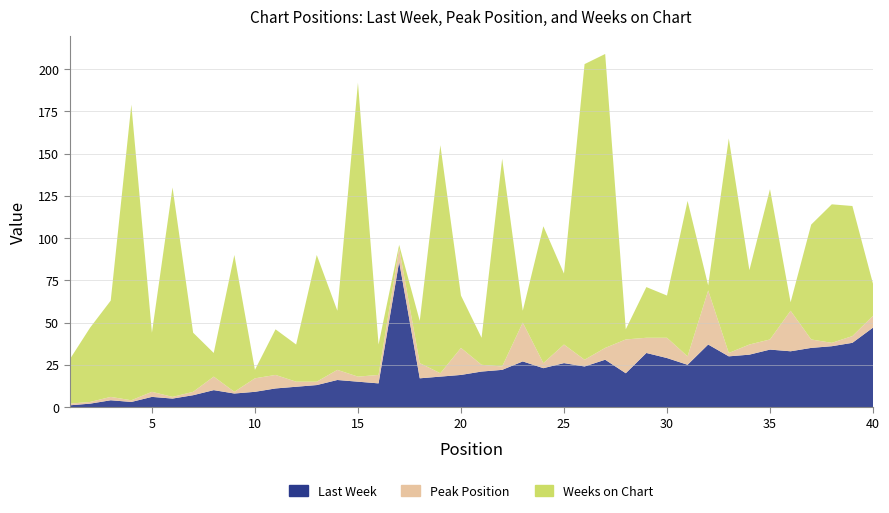

Reading left to right, list all the values displayed in this chart.

Last Week: 1	2	4	3	6	5	7	10	8	9	11	12	13	16	15	14	86	17	18	19	21	22	27	23	26	24	28	20	32	29	25	37	30	31	34	33	35	36	38	47
Peak Position: 1	1	2	1	3	1	2	8	1	8	8	3	2	6	3	5	8	9	2	16	4	2	23	3	11	4	7	20	9	12	5	32	2	6	6	24	5	2	4	7
Weeks on Chart: 26	44	57	175	35	124	35	14	81	5	27	22	75	35	174	18	2	25	135	31	16	123	7	81	42	175	174	6	30	25	92	3	127	44	89	5	68	82	77	19